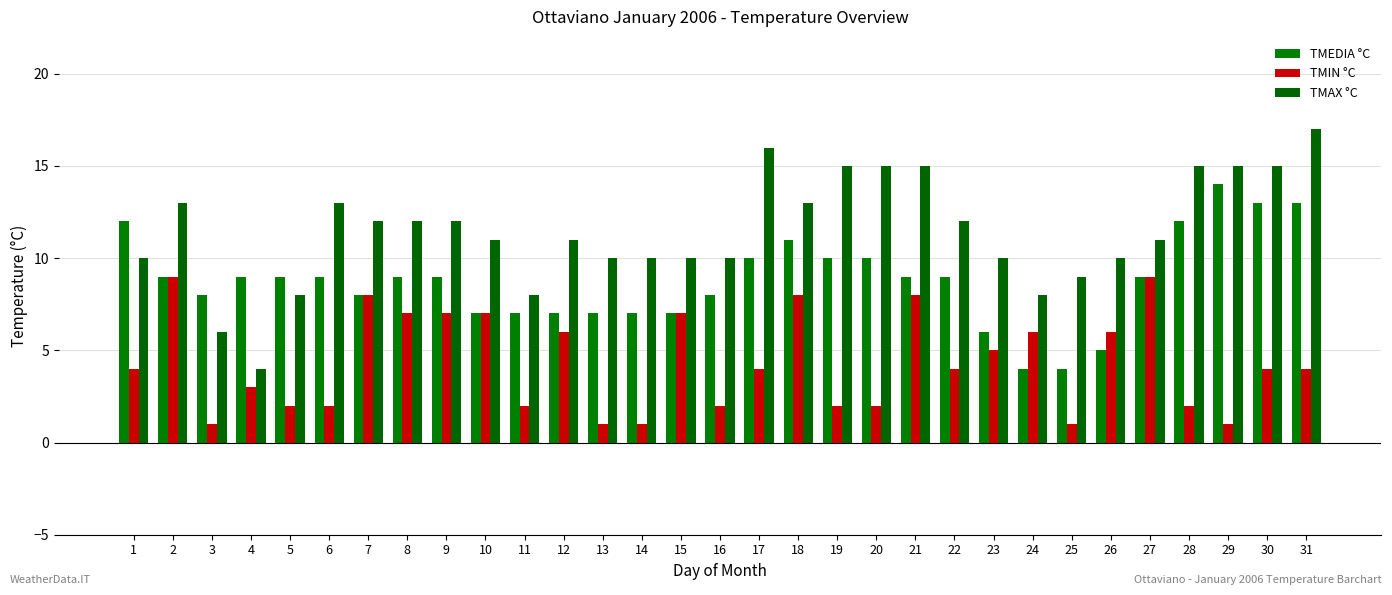

What is the value of the TMIN °C bar at the 25th from the left?

1